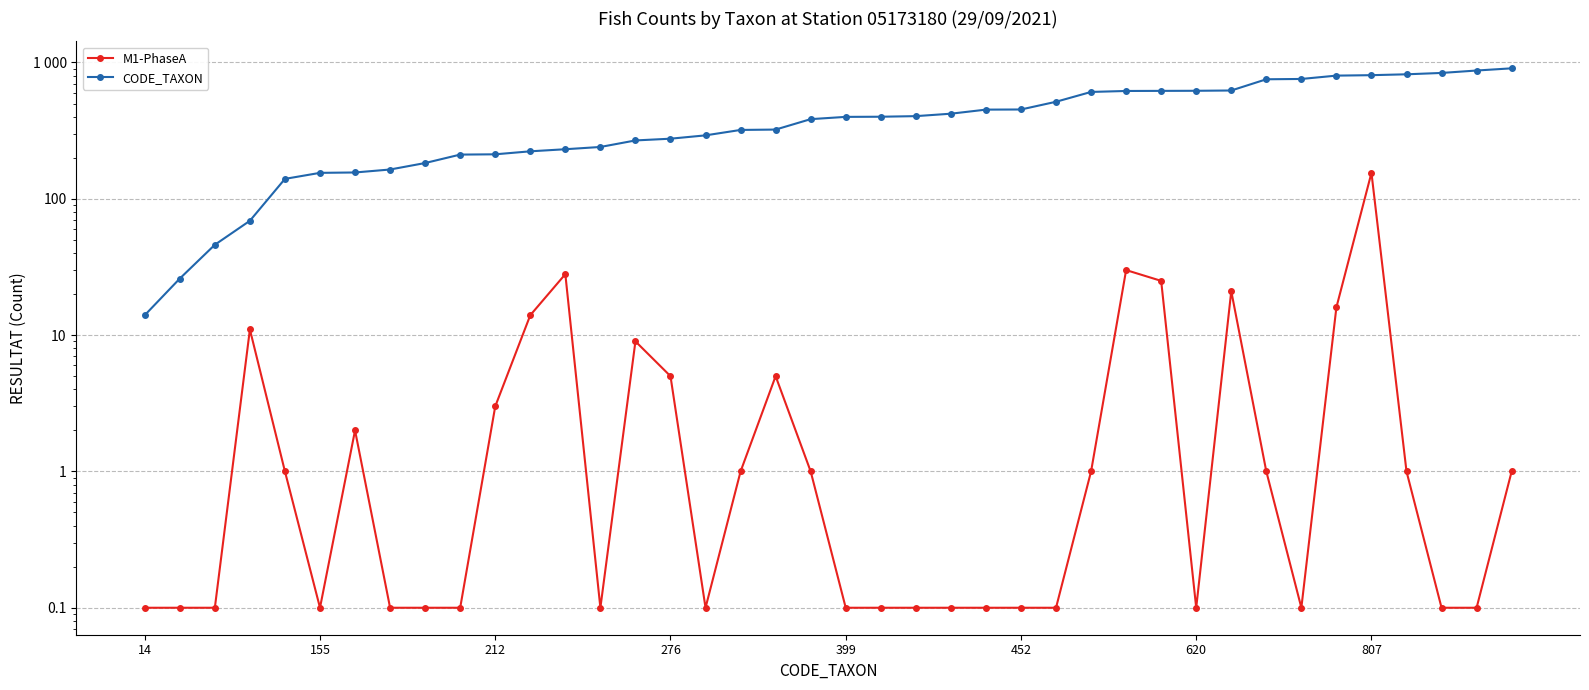

In M1-PhaseA, how many points are higher than both neighbors (excluding endpoints)?

8